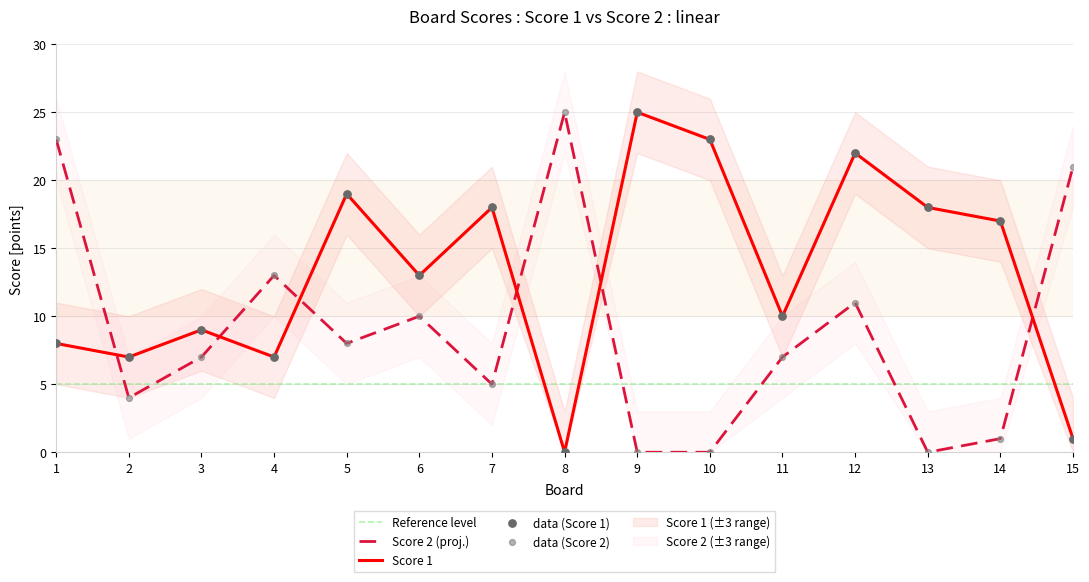

Is the value of Score 2 at 9 greater than the value of Score 1 at 11?

No